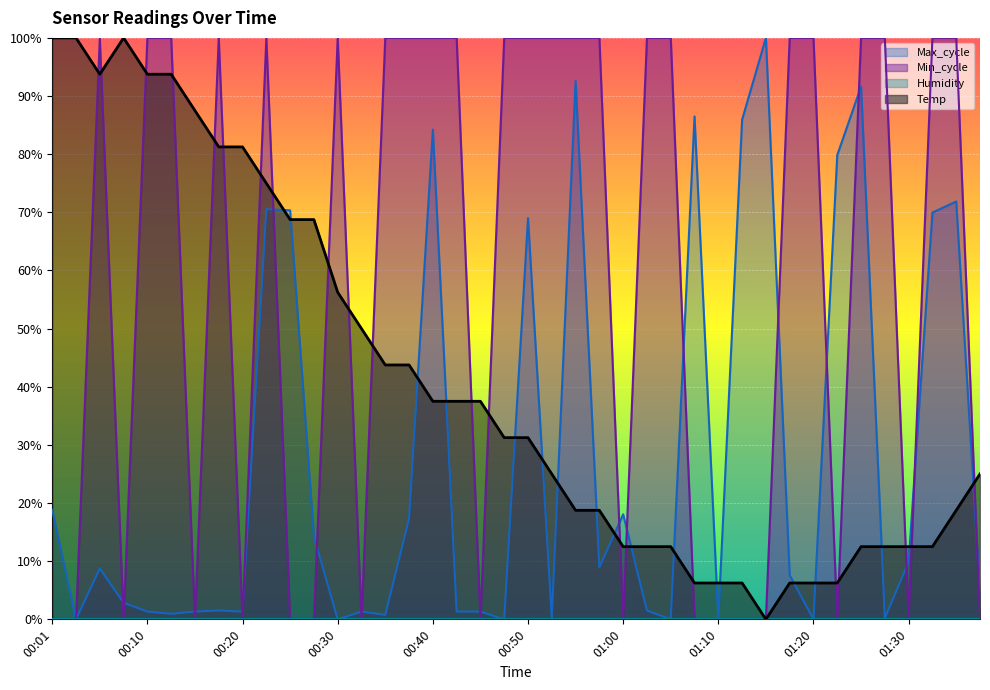

How many lines are shown in the chart?

4